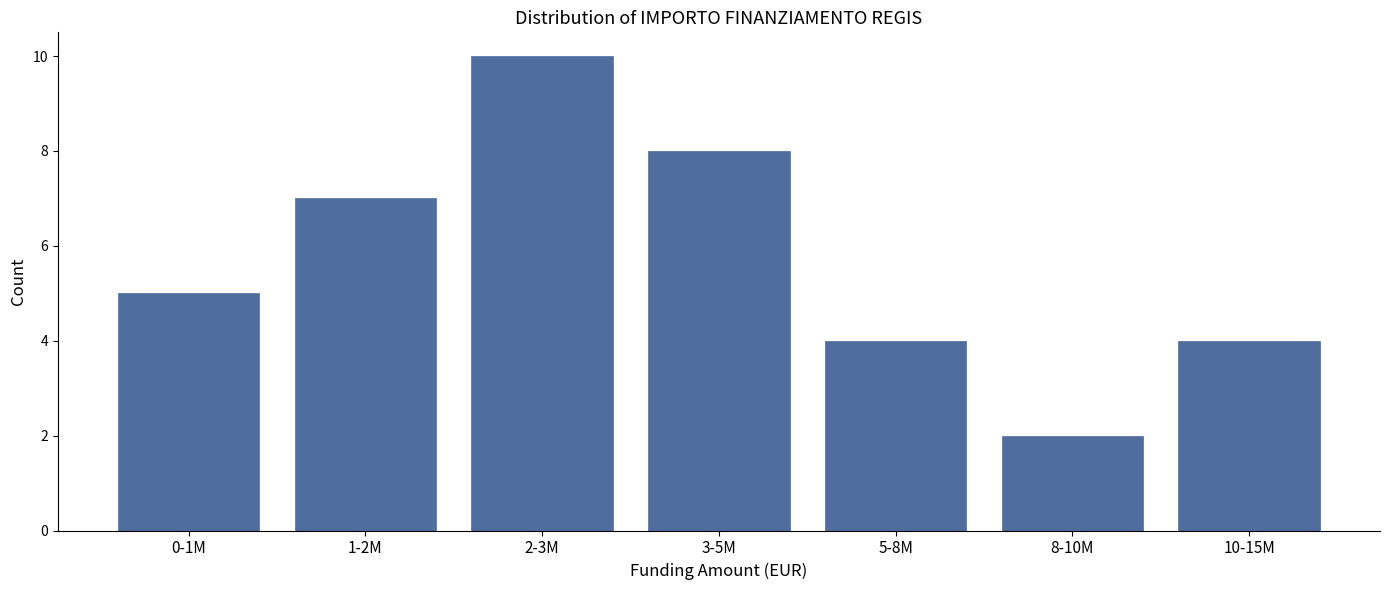

Reading left to right, extract all data points from this chart.

0-1M=5	1-2M=7	2-3M=10	3-5M=8	5-8M=4	8-10M=2	10-15M=4